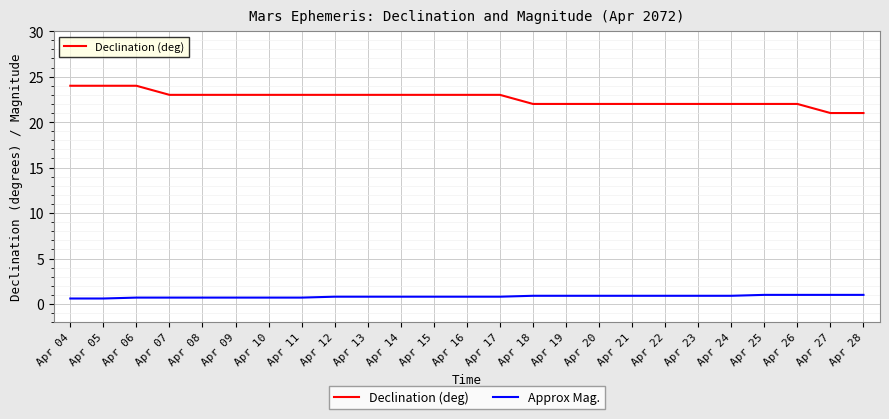

What is the maximum value for Declination (deg)?

24.0